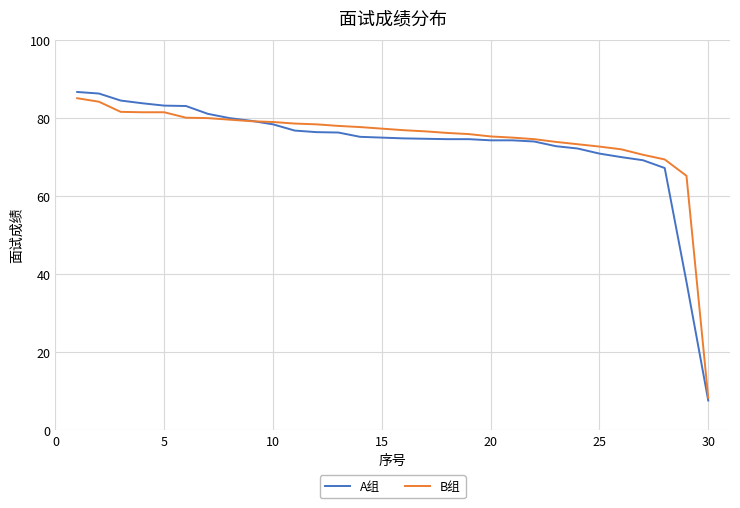

Which series has the largest range (max minus min)?

A组